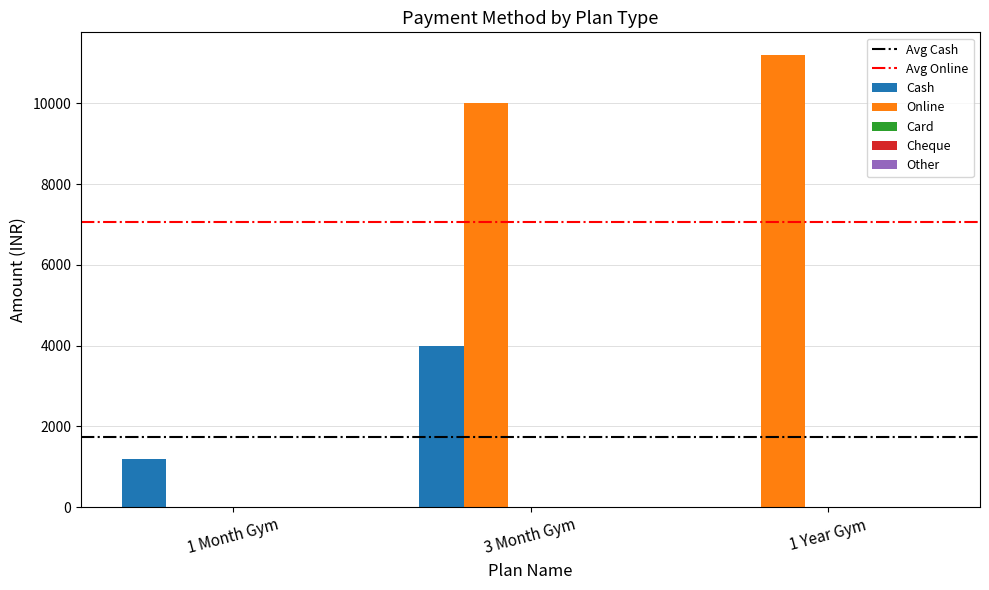

At which label is Online closest to 5600?

3 Month Gym